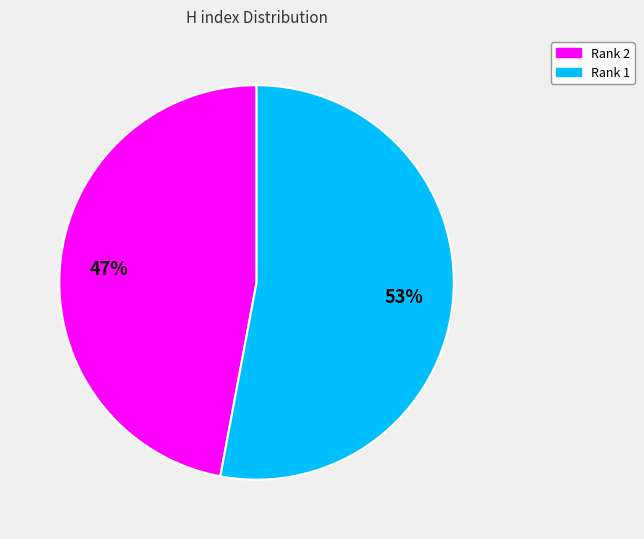

To the nearest percent, what is the average slice percentage?

50%